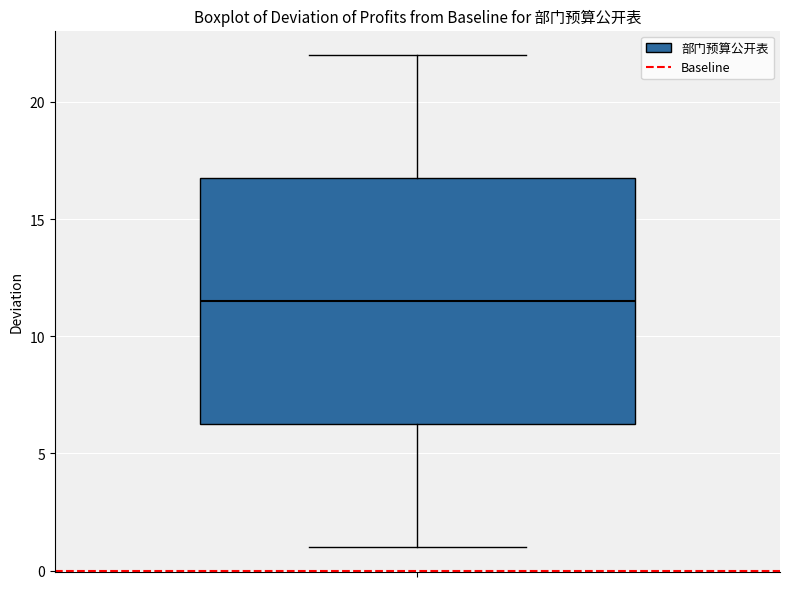

Read this box plot against the y-axis: the position of the median line, the range covered by the box, and the ends of both whiskers. The values are not printed on the chart, so give them approximately, as read against the axis.

median 11.5, box 6.5 to 17.0, whiskers 1.0 to 22.0